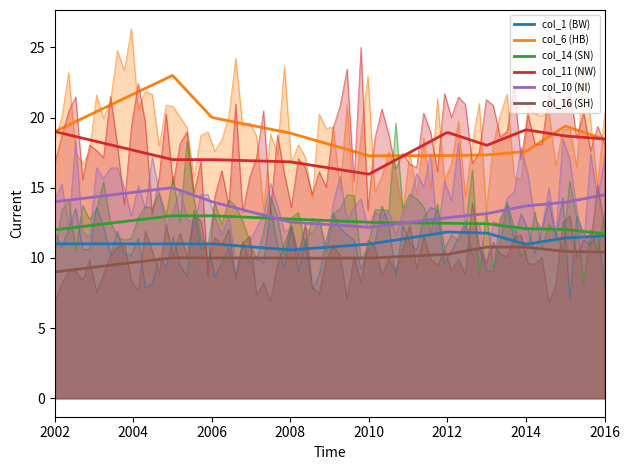

Which series has the largest range (max minus min)?

col_6 (HB)